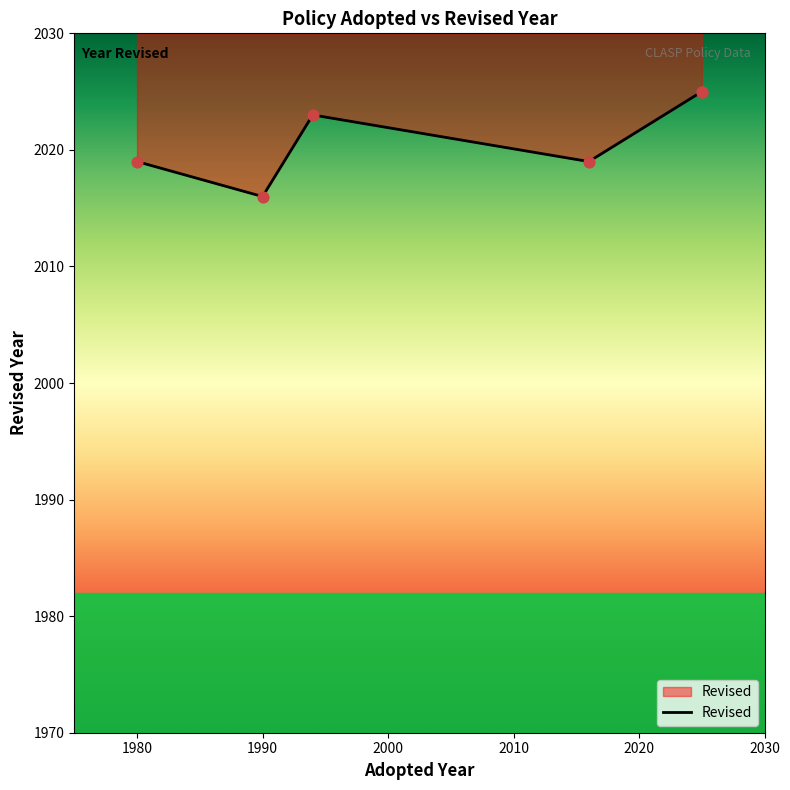

Which has a higher value, 1980 or 2016?

1980